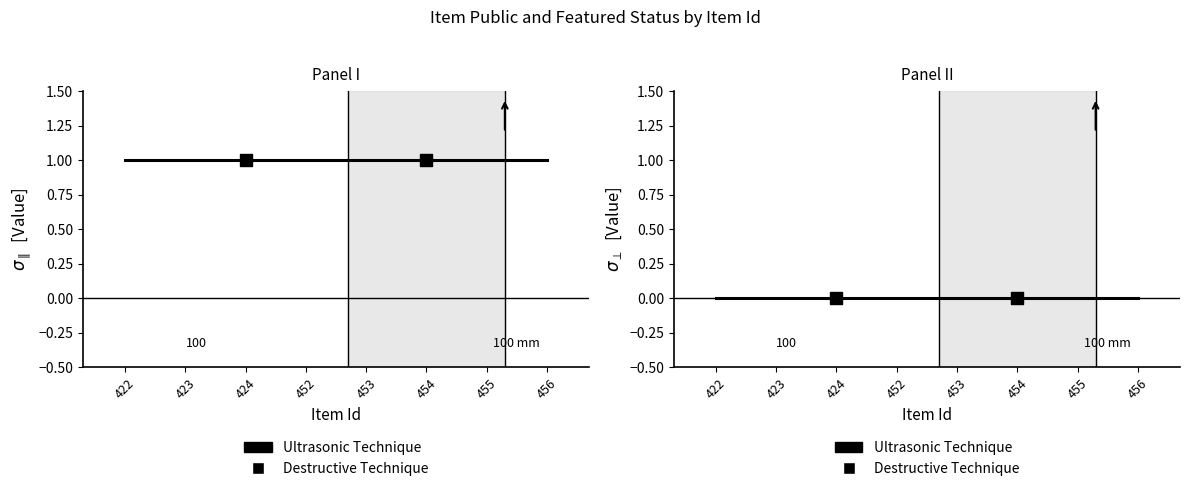

At which category is the sum across all series the highest?

422